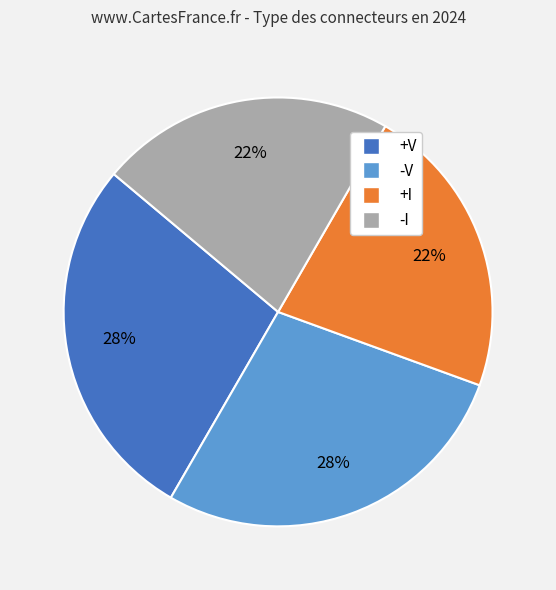

Count the number of slices in the pie.

4